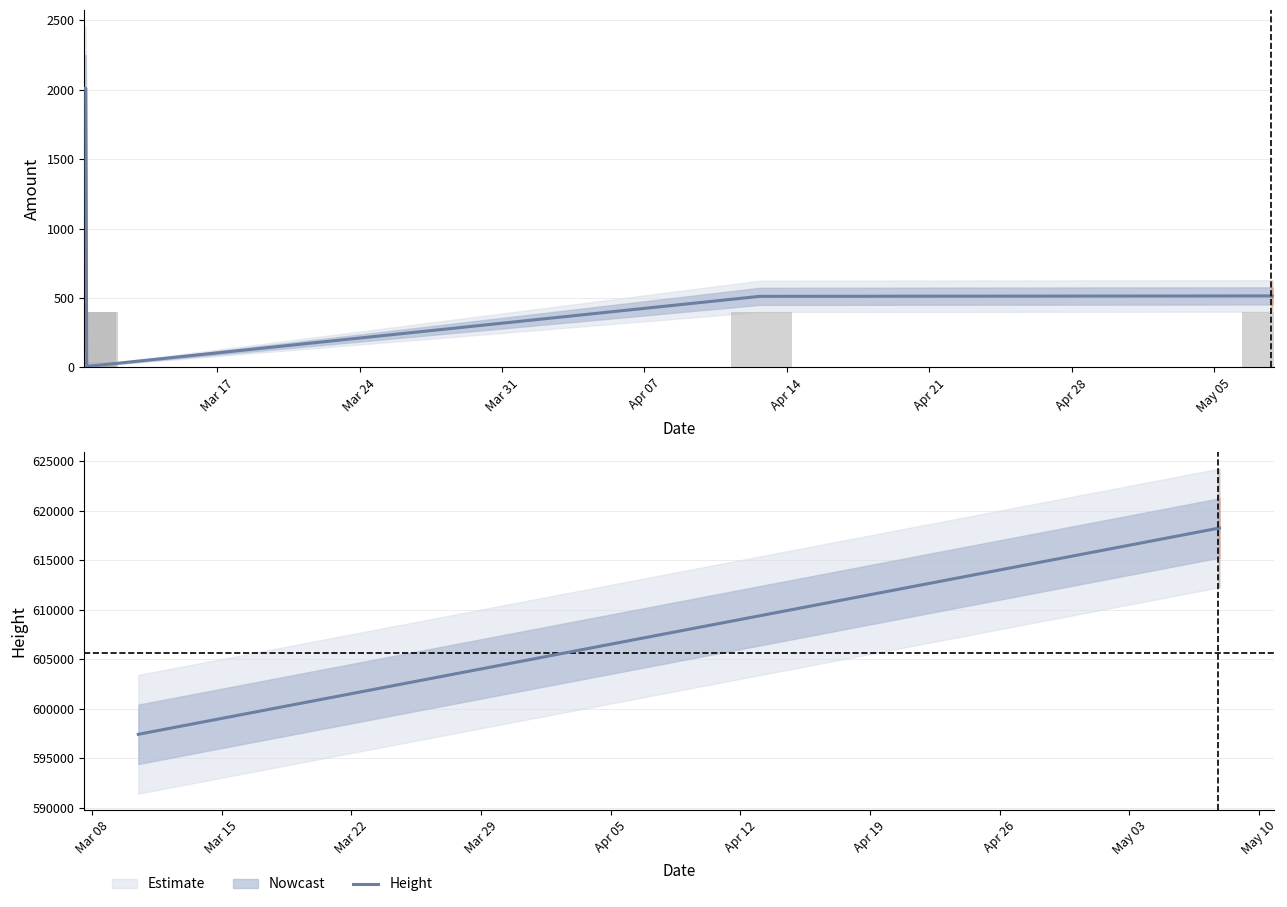

What is the lowest value of the Amount series?

7.0